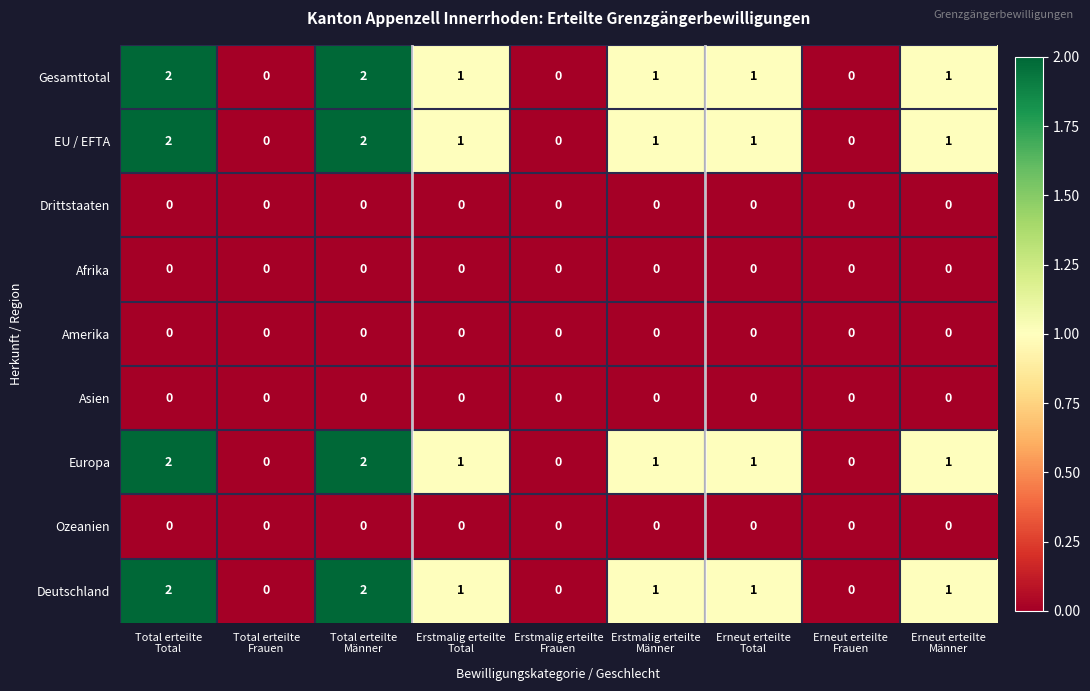

How many series are shown in this chart?

9